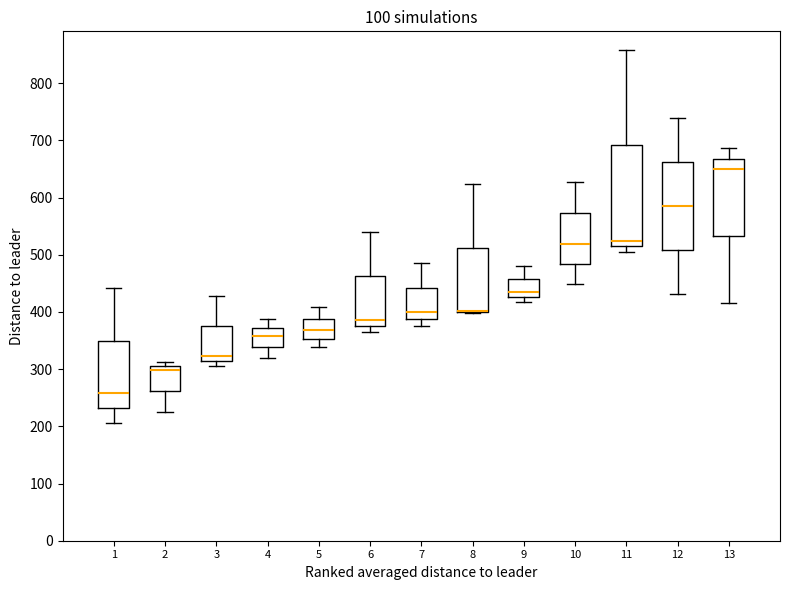

Which box is the tallest, from its lower edge to its upper edge?

11